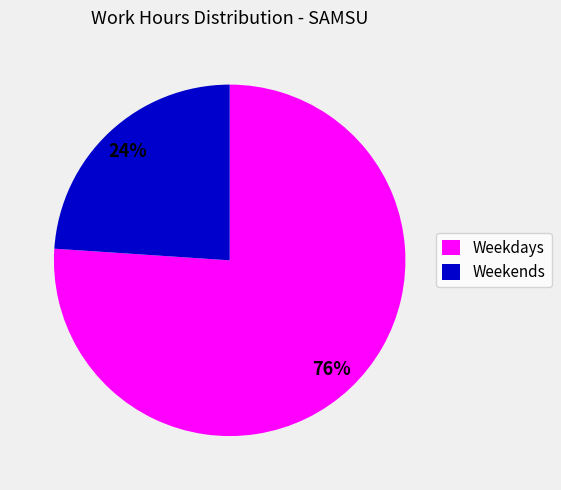

To the nearest percent, what is the difference between the Weekdays and Weekends slice percentages?

52%